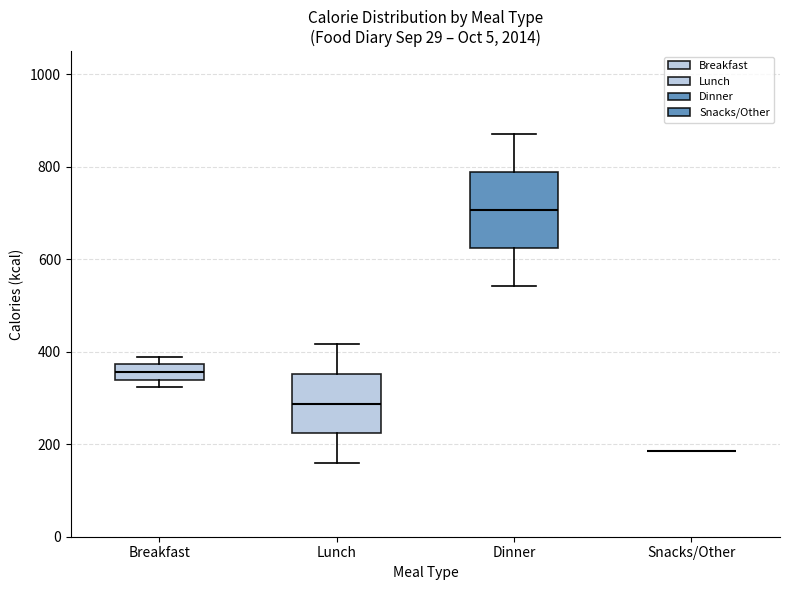

Reading left to right, transcribe this box plot: for each box, give where its median line is, the range the box spans, and where its two whiskers end, as read against the y-axis. The values are not printed on the chart, so give them approximately, as read against the axis.

Breakfast: median 360, box 340 to 380, whiskers 320 to 380 (just above the box's upper edge)
Lunch: median 280, box 220 to 360, whiskers 160 to 420
Dinner: median 700, box 620 to 780, whiskers 540 to 880
Snacks/Other: box collapsed to a line at 180, whiskers 180 to 180